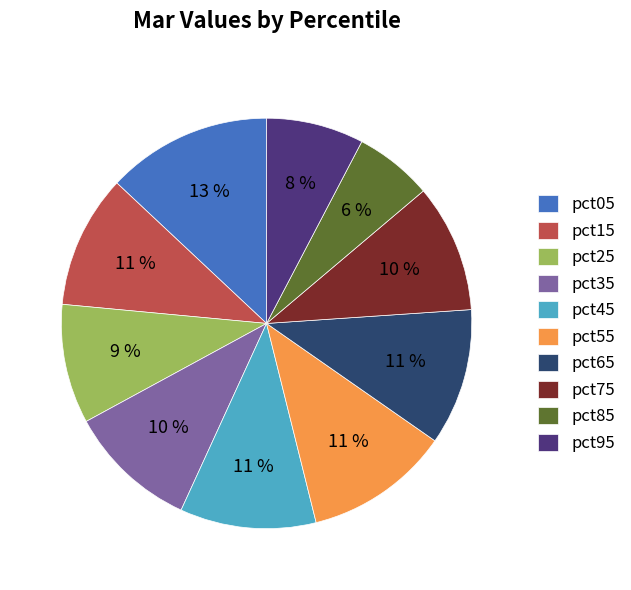

Combined, do pct45 and pct15 account for over 50%?

No